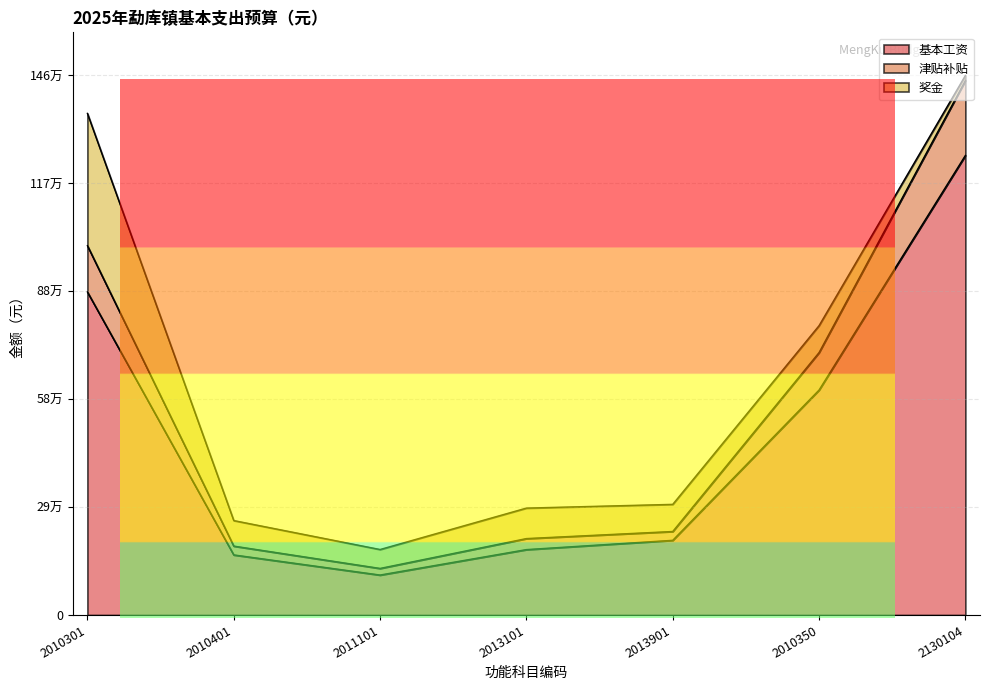

True or false: 基本工资 has a value of 163524 at 2010401.

True